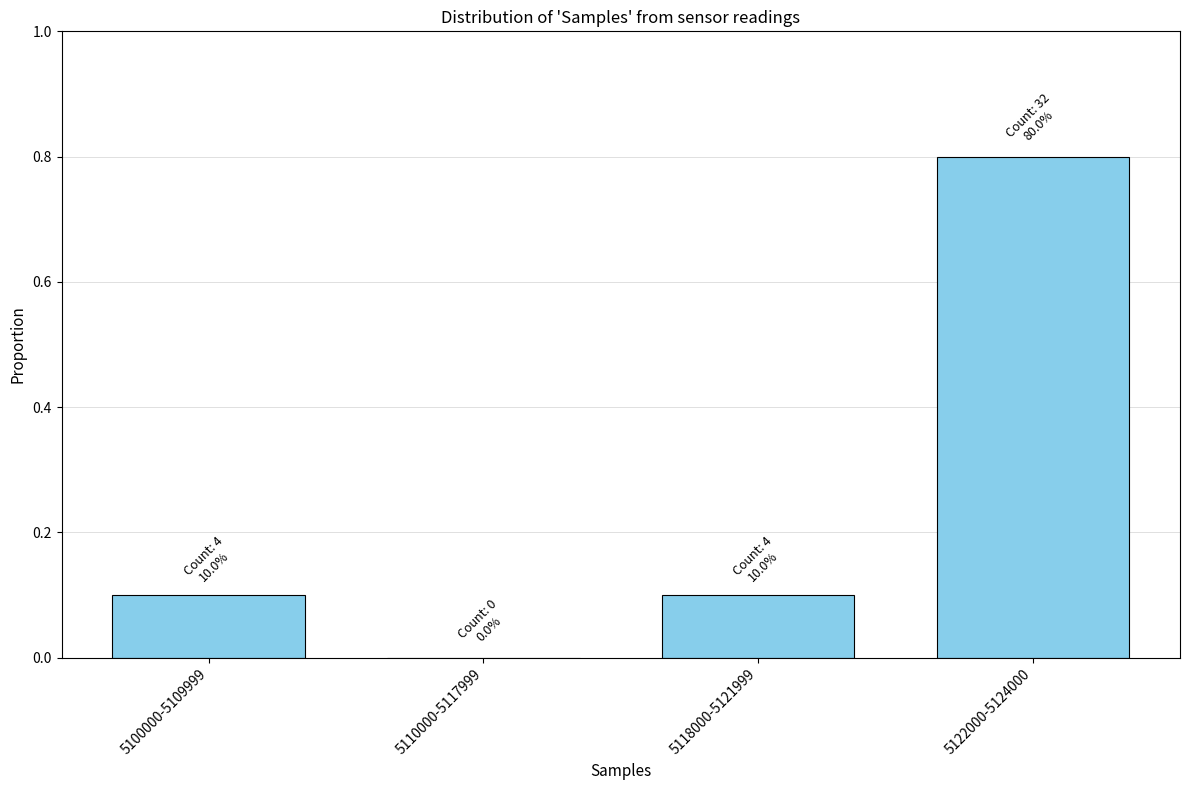

Reading left to right, transcribe all the data shown in this chart.

5100000-5109999=0.1	5110000-5117999=0.0	5118000-5121999=0.1	5122000-5124000=0.8